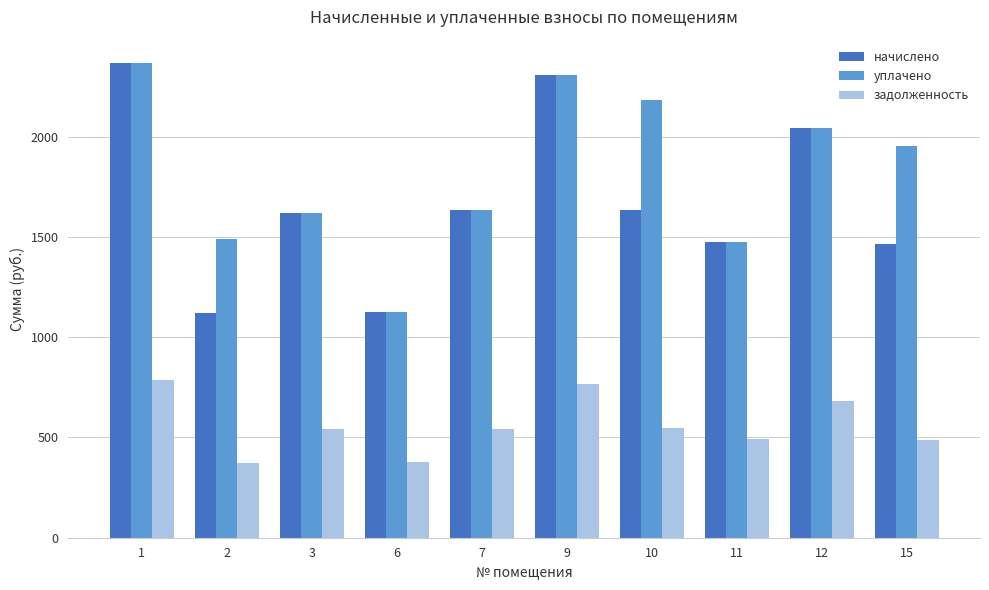

What is the difference between the second highest and minimum values in the уплачено series?

1180.5